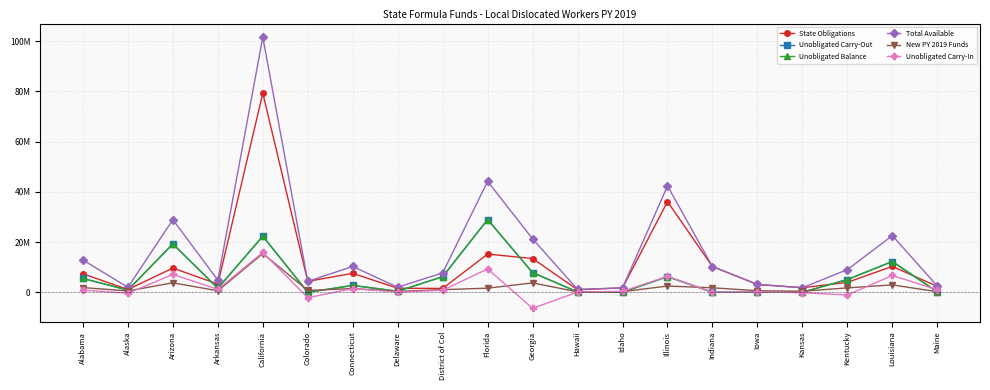

Between Georgia and Hawaii, which series saw the biggest shift?

Total Available